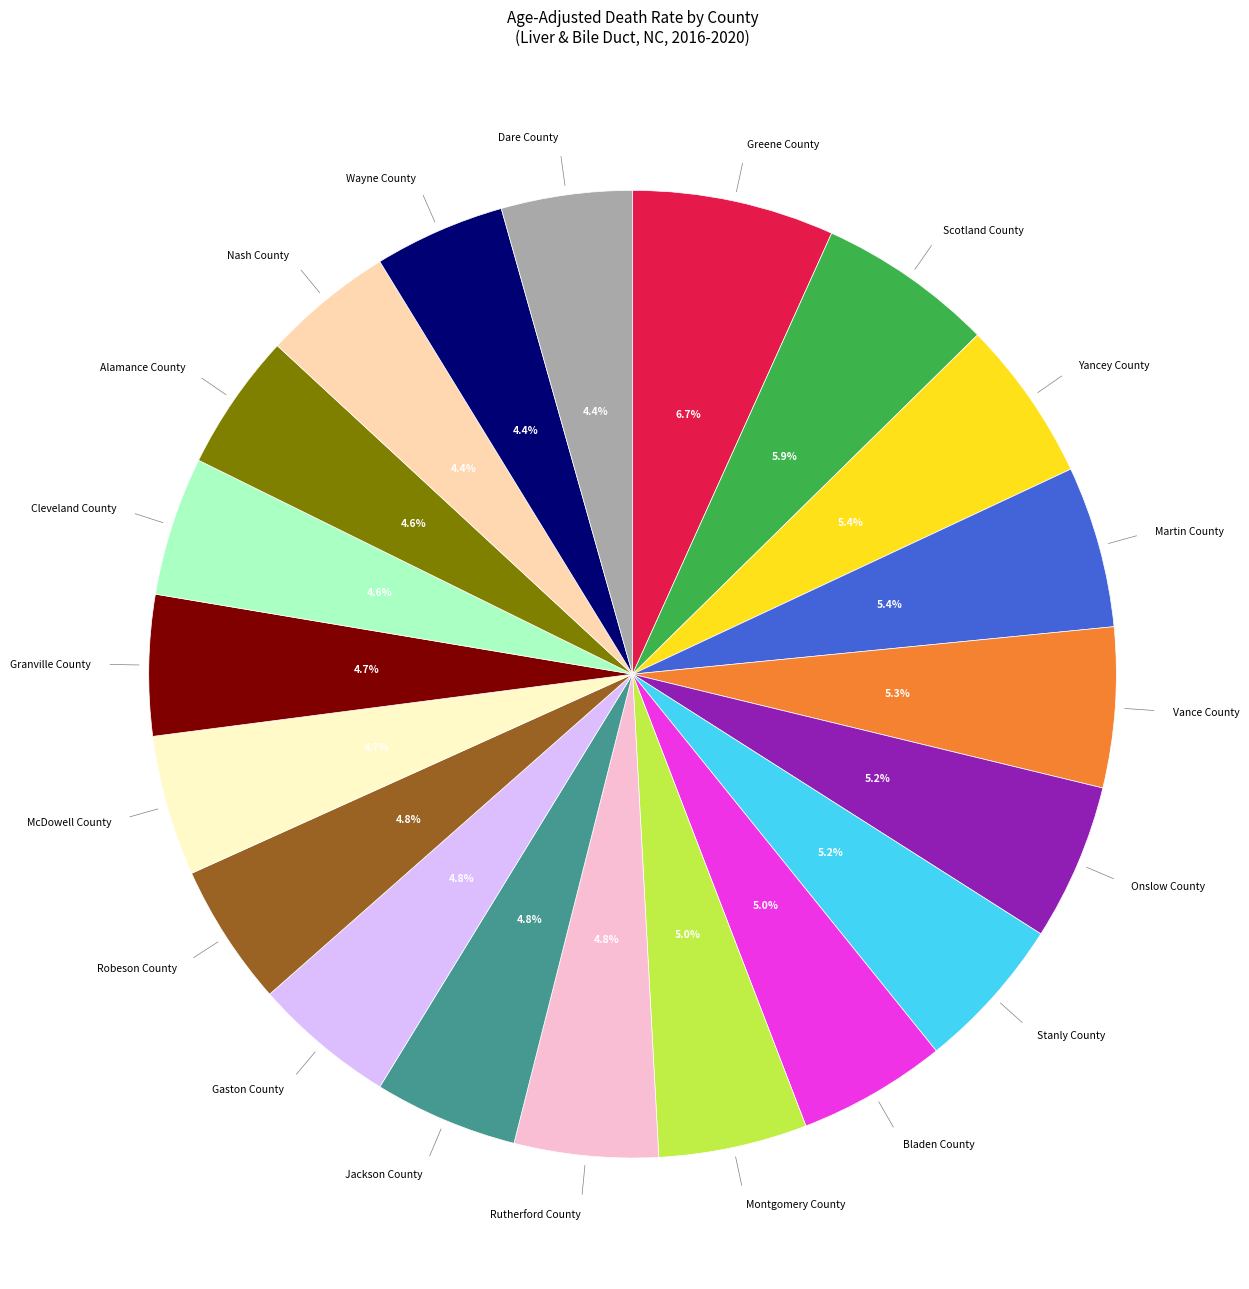

Is there a majority slice in this chart?

No